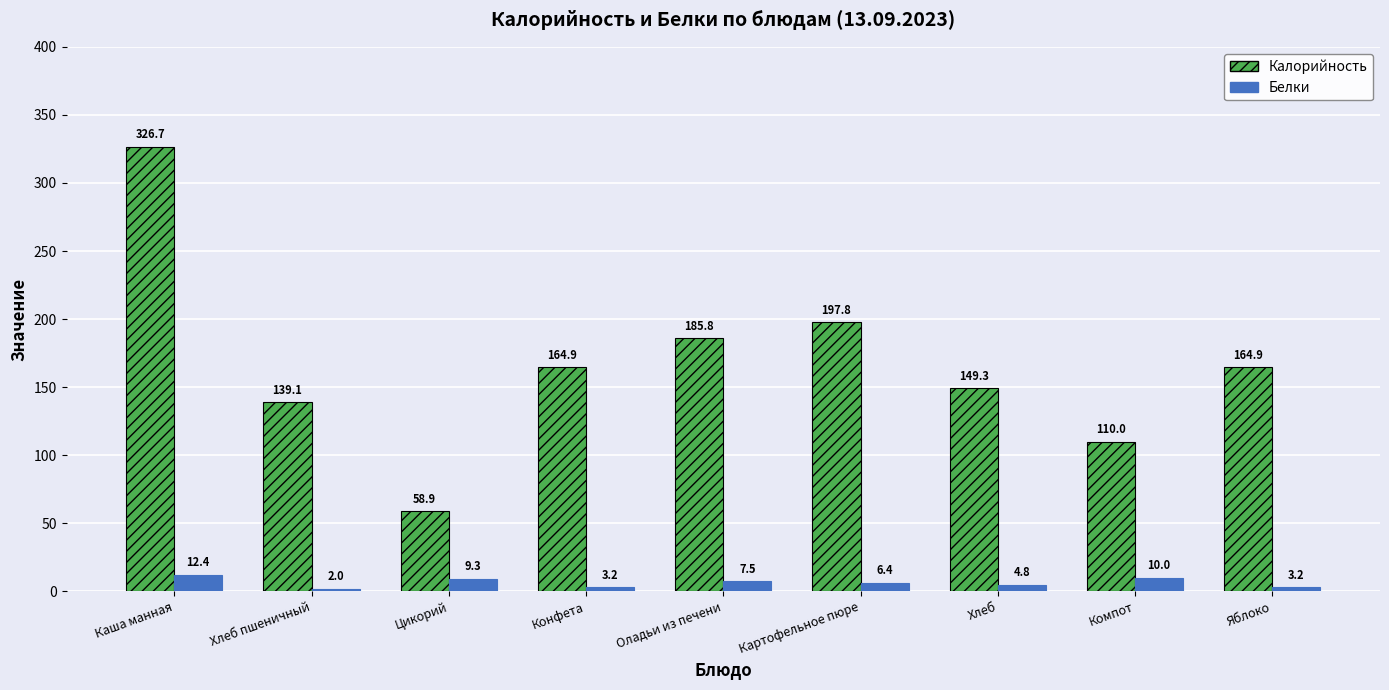

List the series in order of their overall mean, lowest first.

Белки, Калорийность